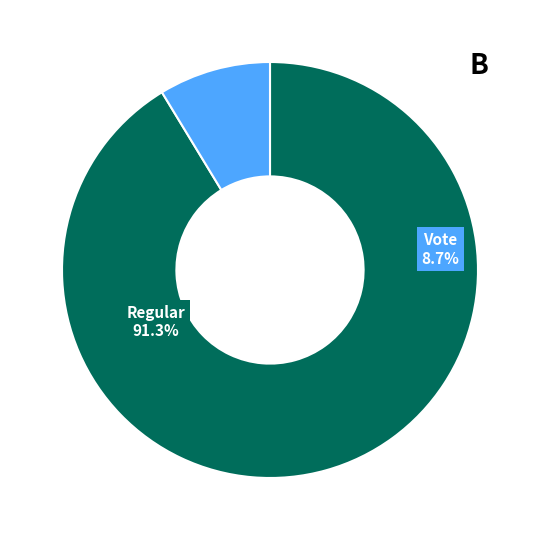

Rank the categories by value from lowest to highest.

Vote, Regular